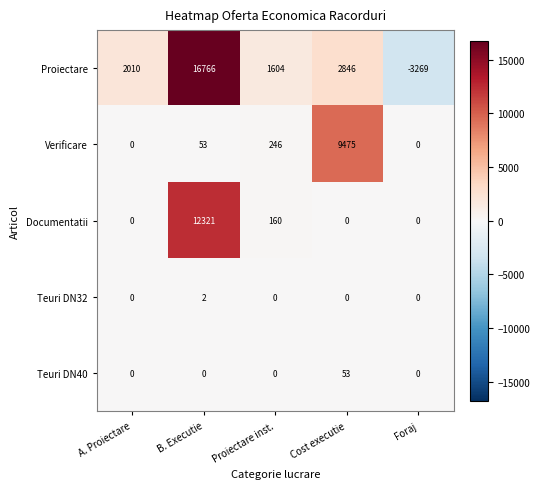

What is the sum of the Documentatii values at Proiectare inst. and A. Proiectare?

160